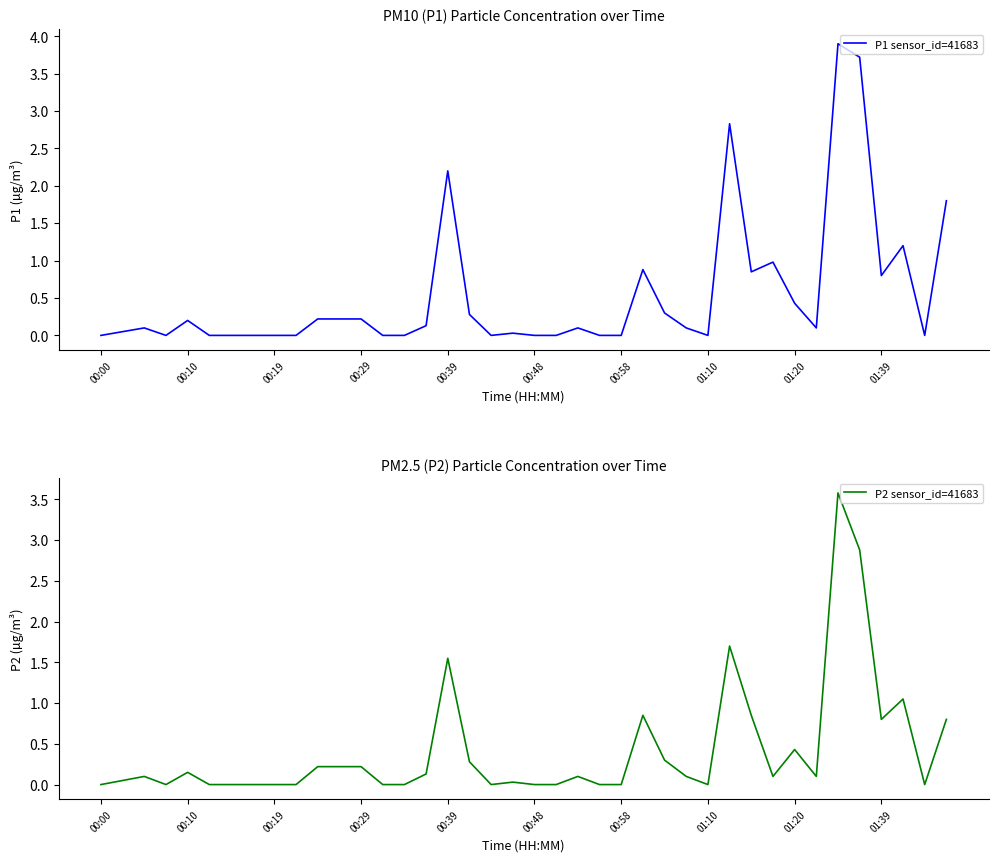

What position from the left is 27?

28